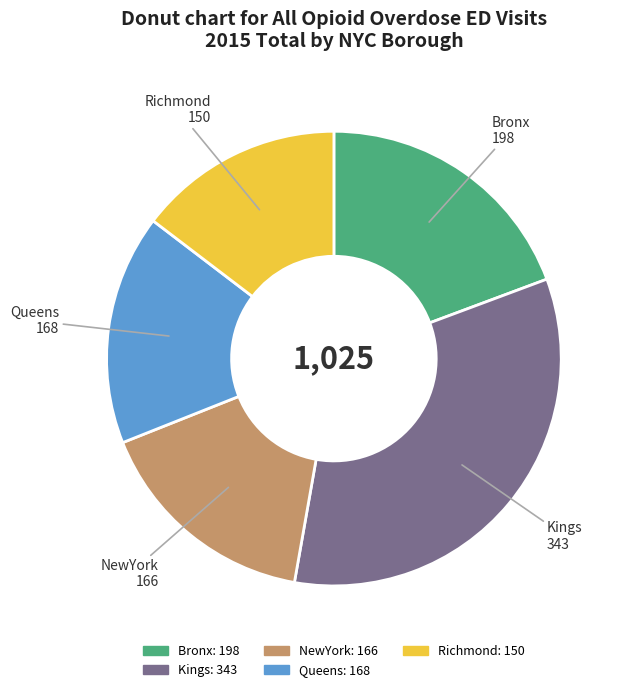

The Kings slice represents 33% of the pie. True or false?

True